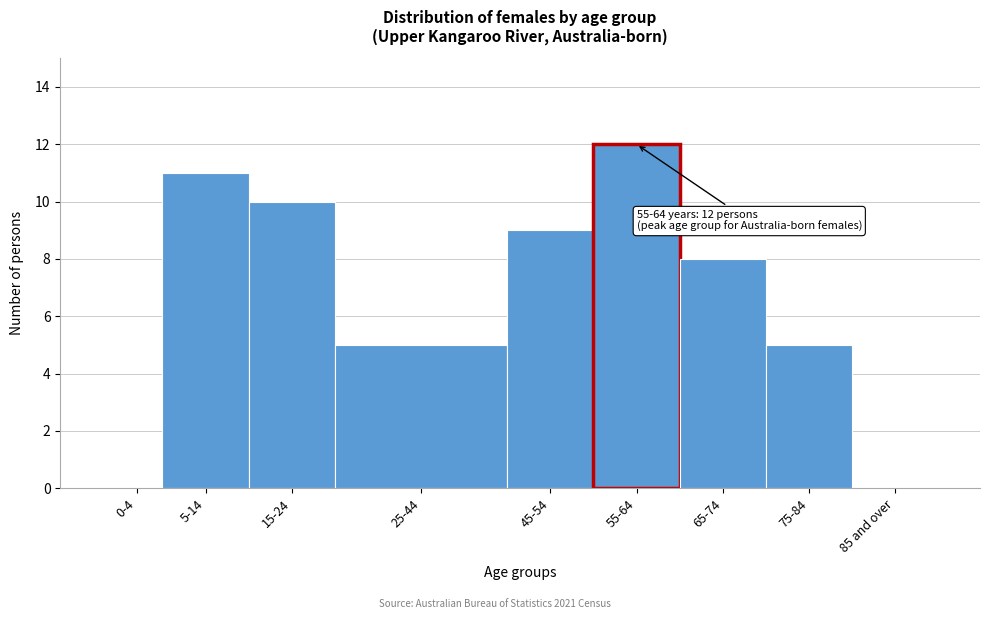

Reading left to right, what are all the values shown in this chart?

0-4=0	5-14=11	15-24=10	25-44=5	45-54=9	55-64=12	65-74=8	75-84=5	85 and over=0